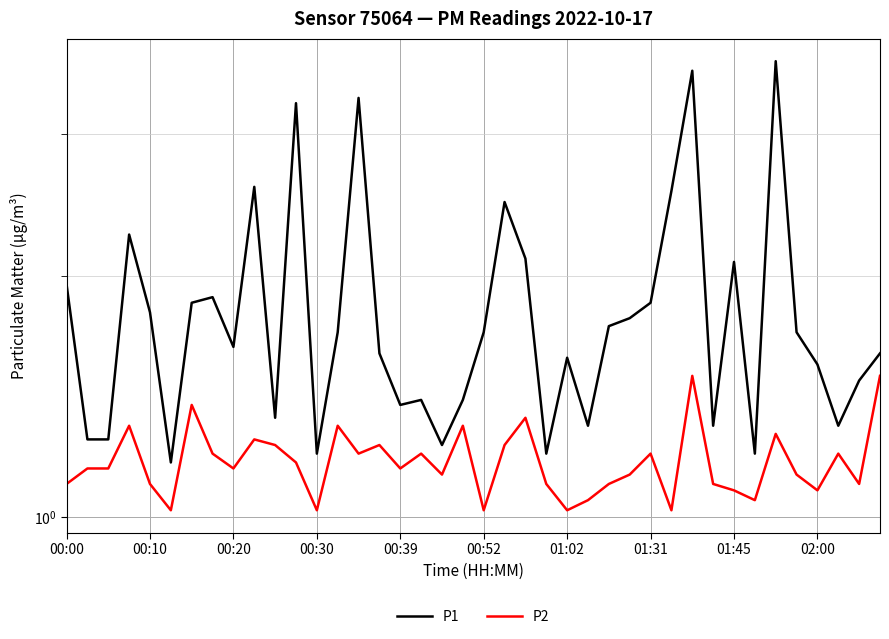

In P2, how many points are higher than both neighbors (excluding endpoints)?

12